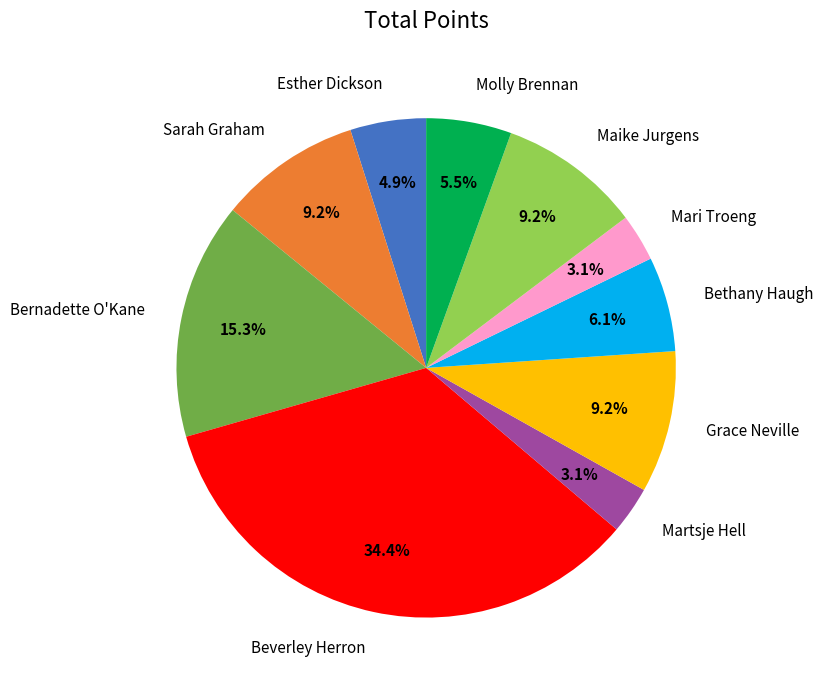

To the nearest percent, what portion does Grace Neville represent?

9%